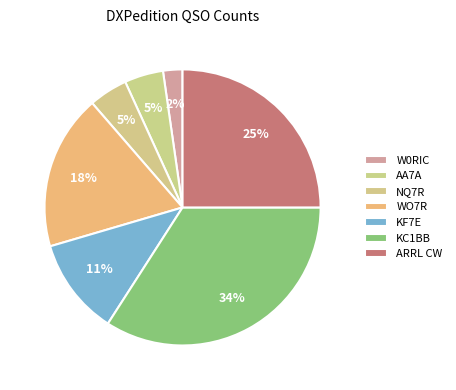

Count the number of slices in the pie.

7